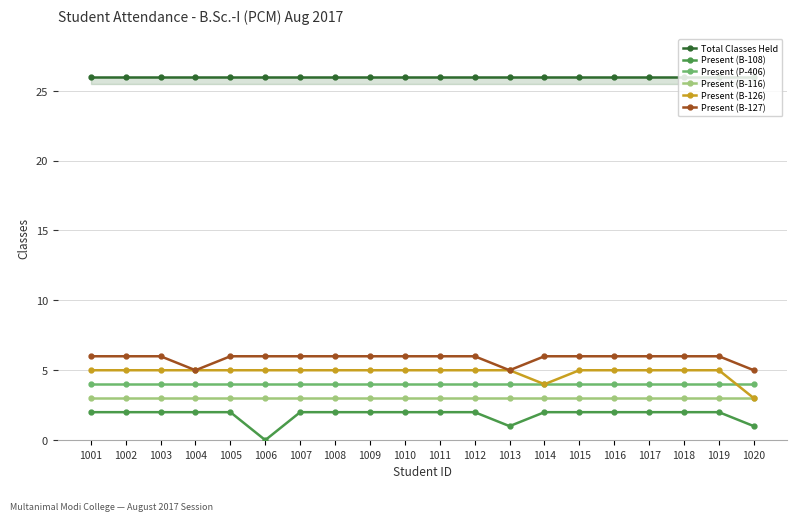

What is the difference between the highest and lowest values at 1014?

24